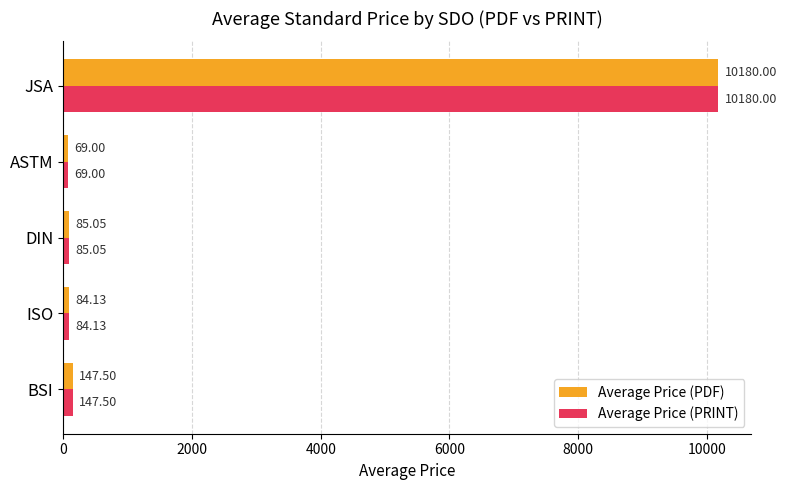

What is the total value across all series at BSI?

295.0